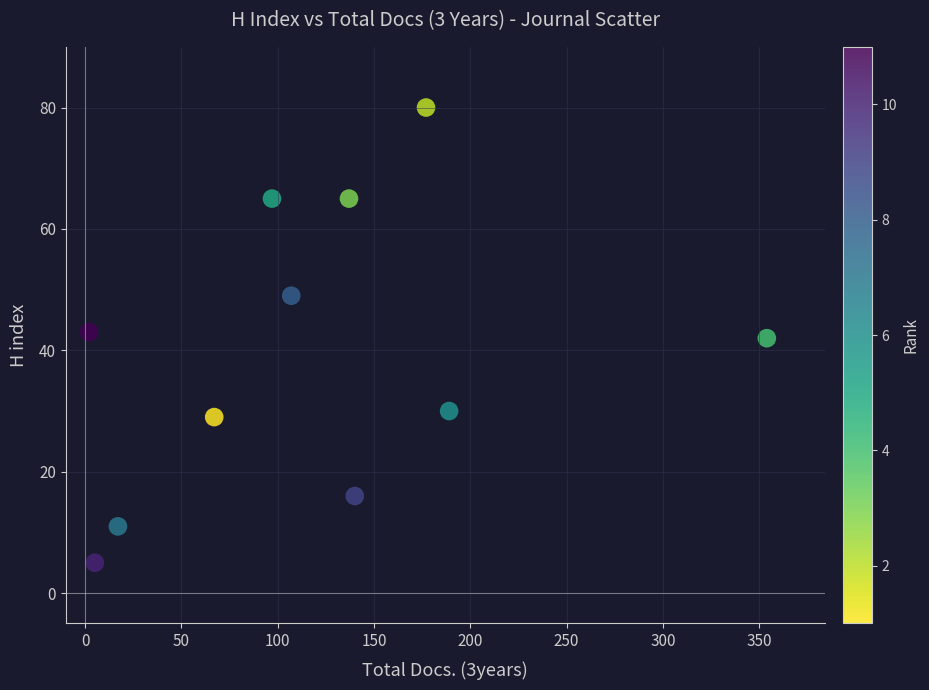

What is the range of X values (max minus min)?

352